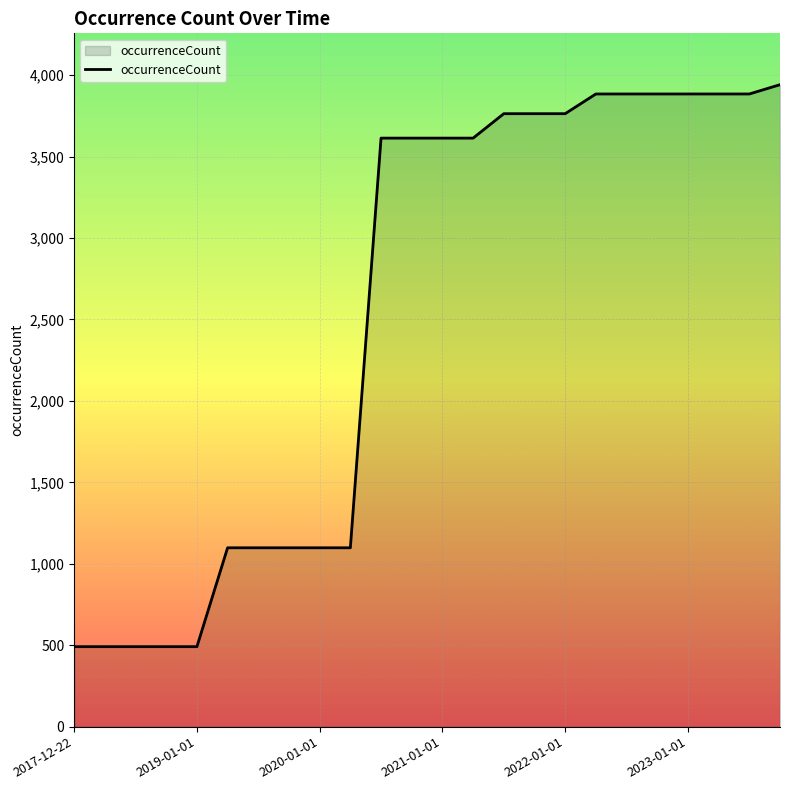

What is the difference between the maximum and minimum values?

3450